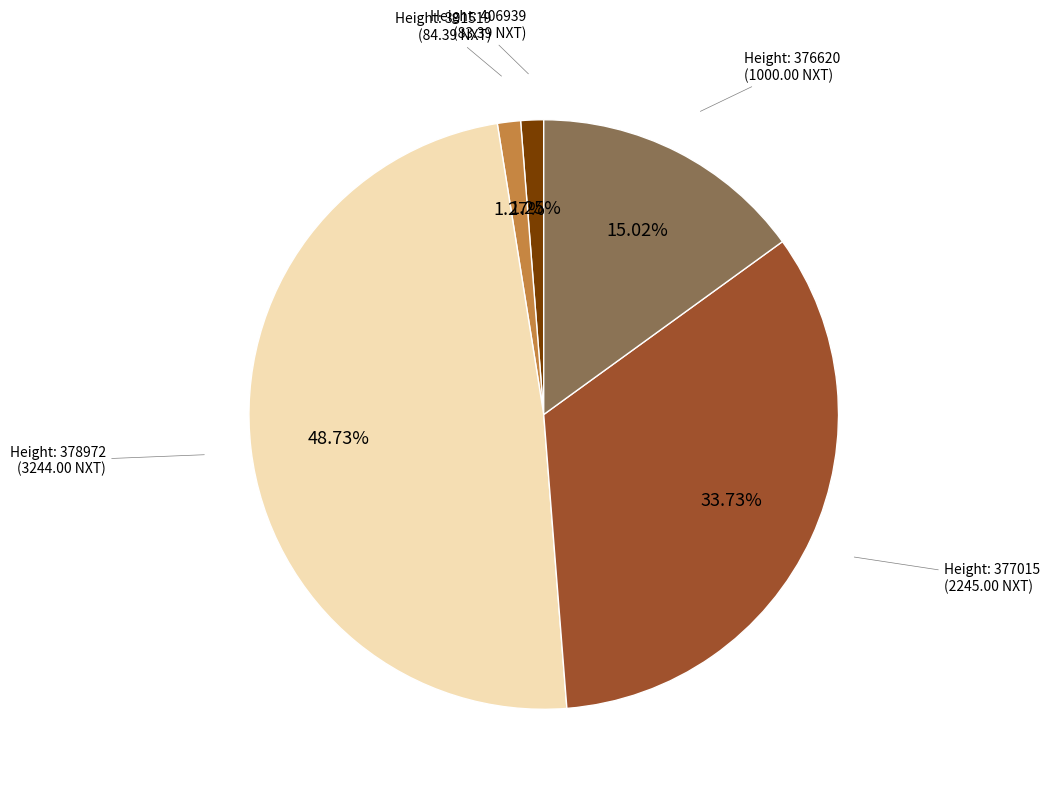

Is there a majority slice in this chart?

No